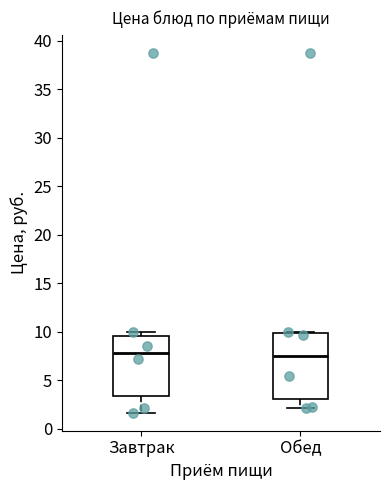

Reading left to right, transcribe this box plot: for each box, give where its median line is, the range the box spans, and where its two whiskers end, as read against the y-axis. The values are not printed on the chart, so give them approximately, as read against the axis.

Завтрак: median 8.0, box 3.5 to 9.5, whiskers 1.5 to 10.0
Обед: median 7.5, box 3.0 to 10.0, whiskers 2.0 to 10.0